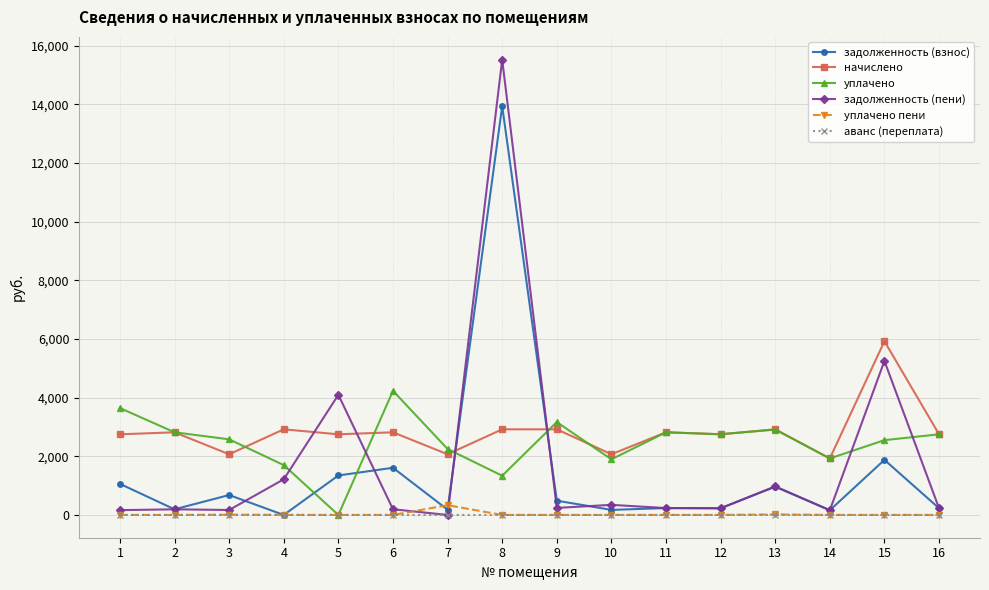

At which label does уплачено reach its minimum?

5